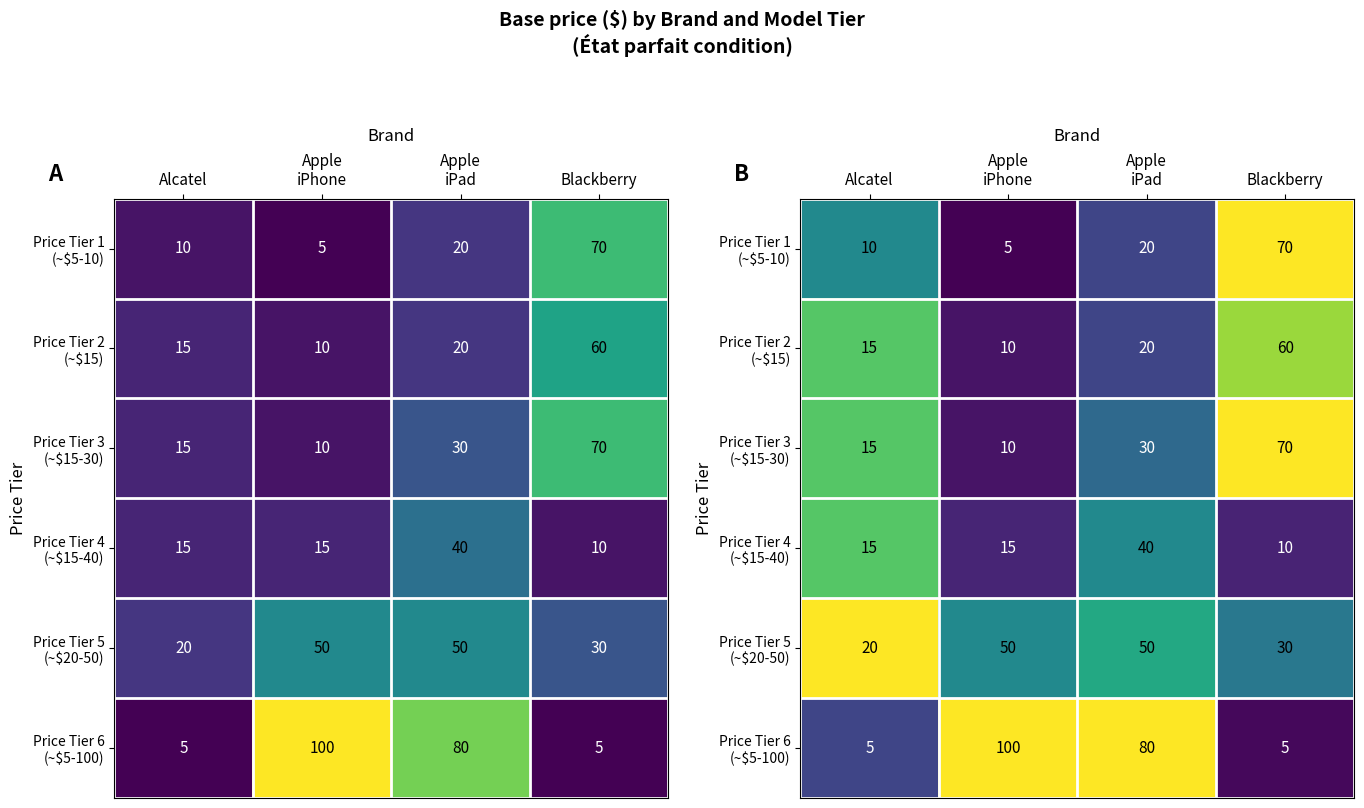

Where is Price Tier 5 (~$20-50) nearest to the value 71?

Apple iPad